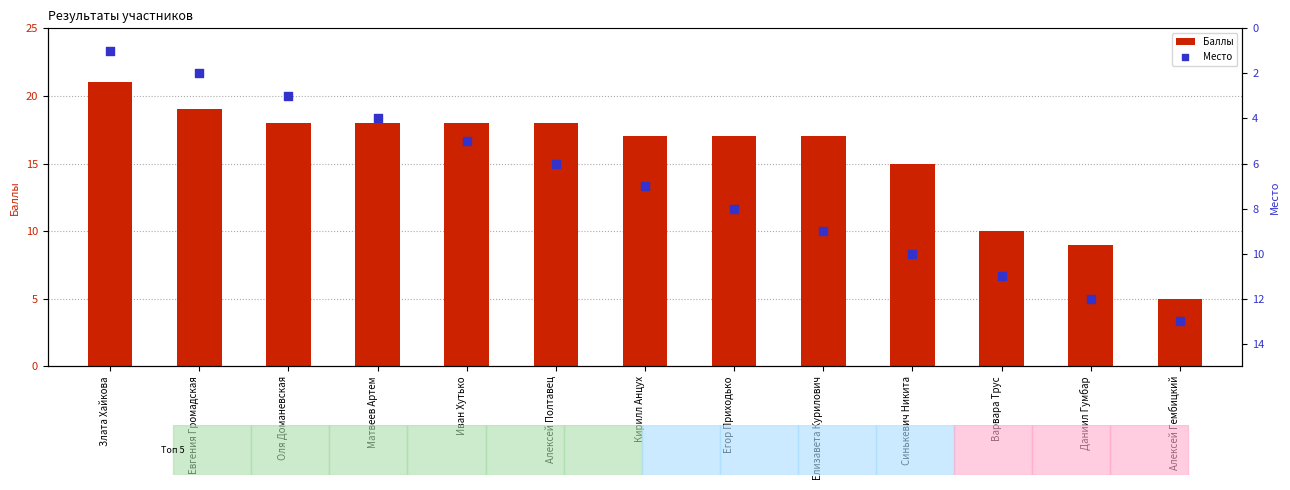

At how many categories does at least one series exceed 3?

13